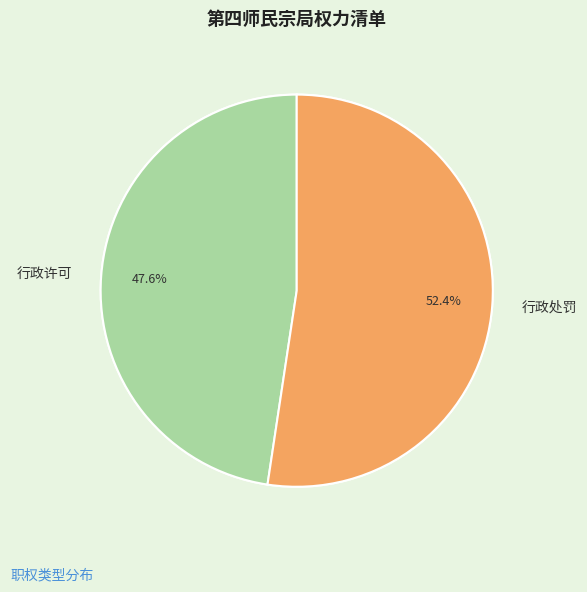

How many segments does this pie chart have?

2